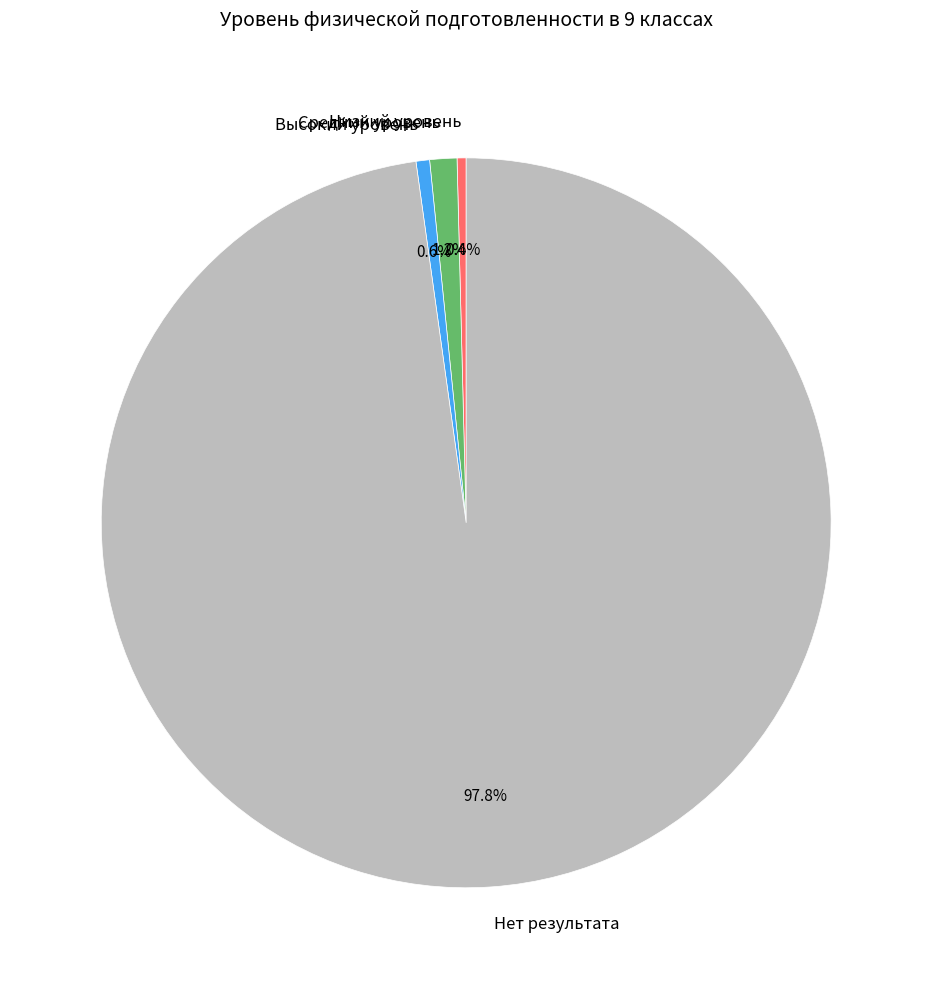

Is Высокий уровень the majority of the pie?

No